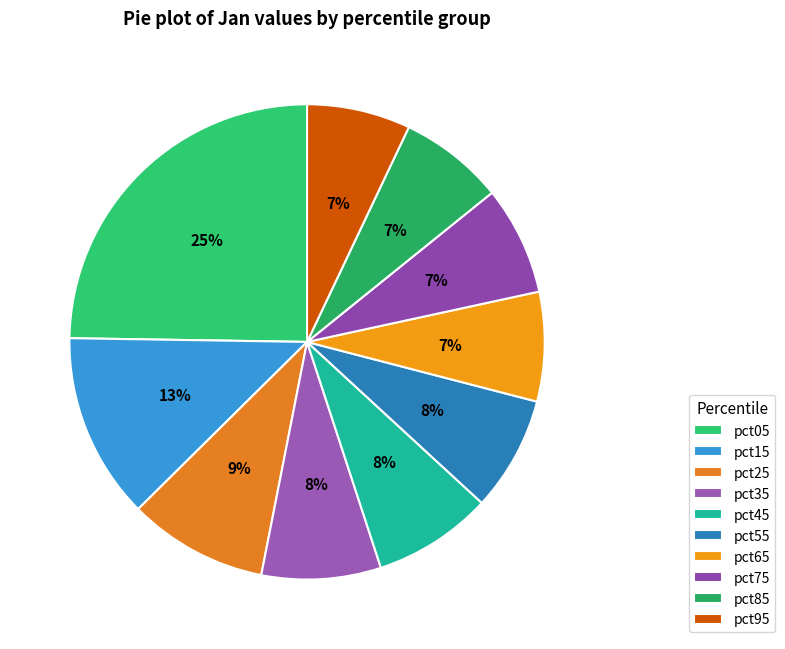

What is the change in value from pct65 to pct95?

-0.1